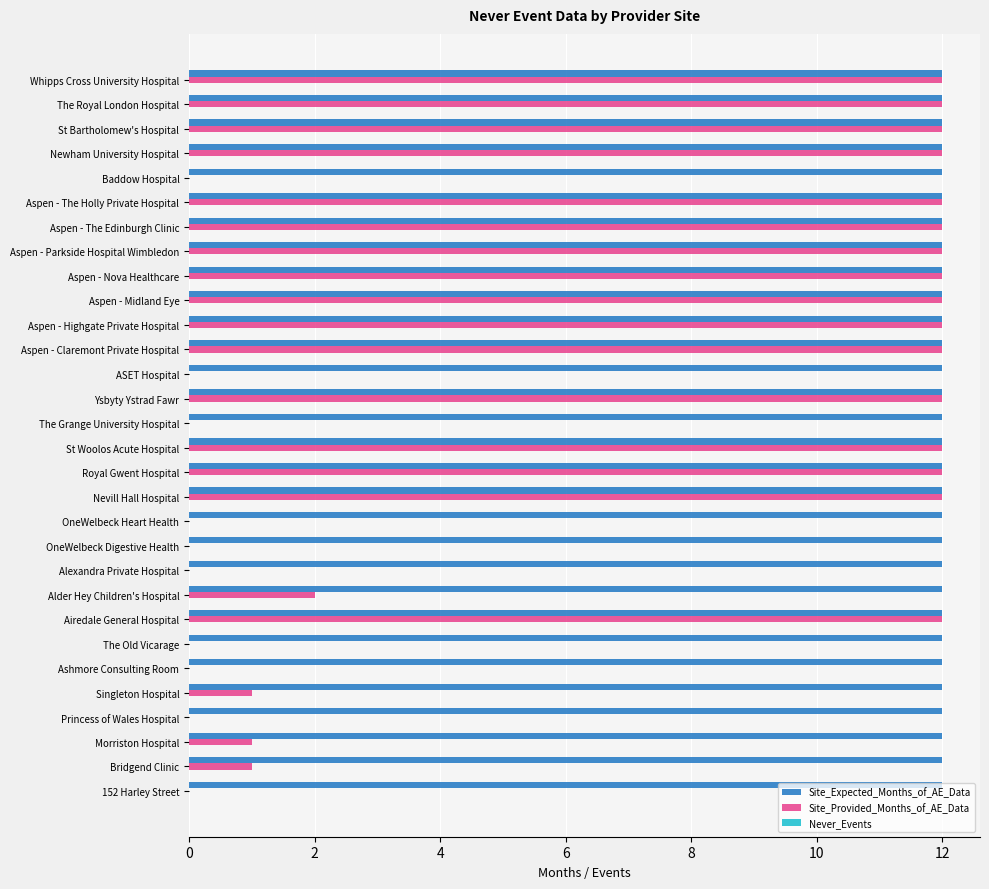

What is the total value across all series at Nevill Hall Hospital?

24